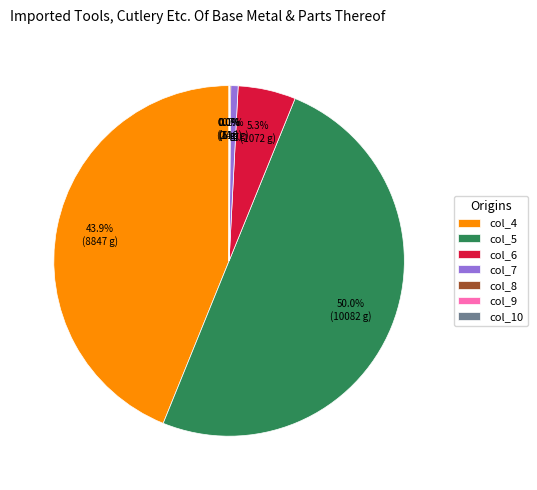

Does col_7 represent more than half of the total?

No